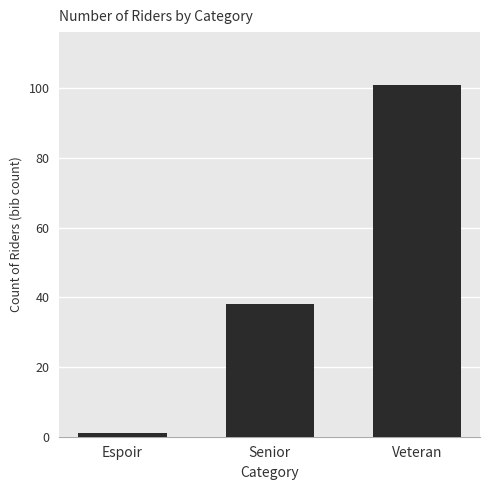

Is it true that the value at Espoir is 1?

True